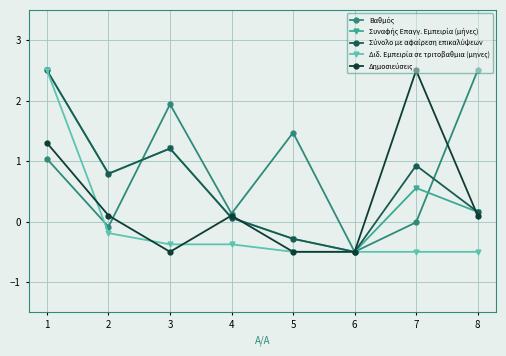

What is the spread (max minus min) of values at 1?

1.5